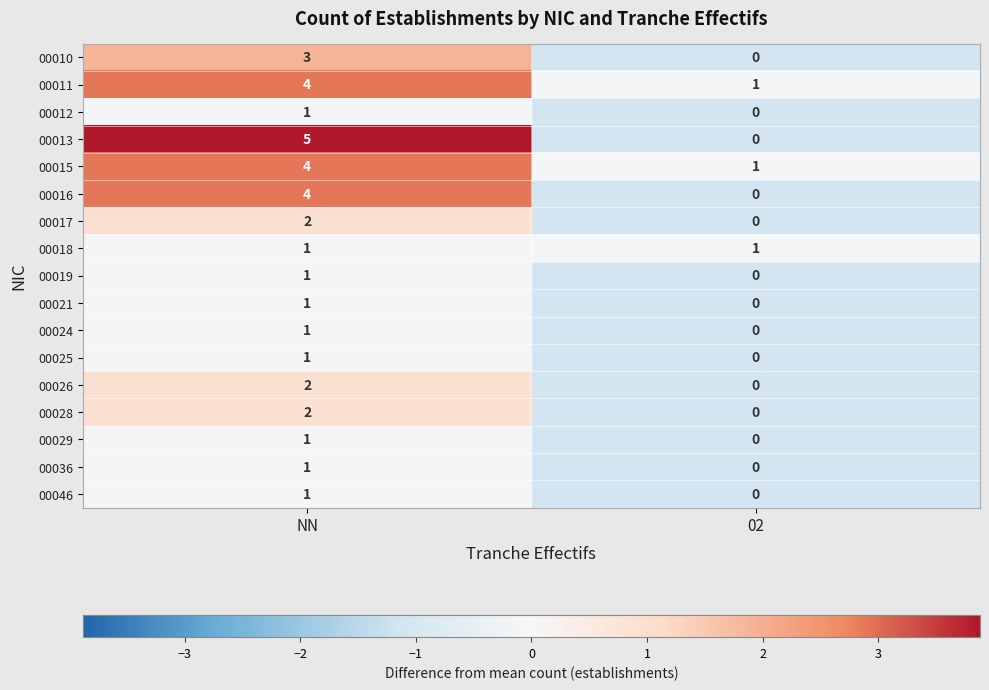

Which category has the highest value across all series?

NN